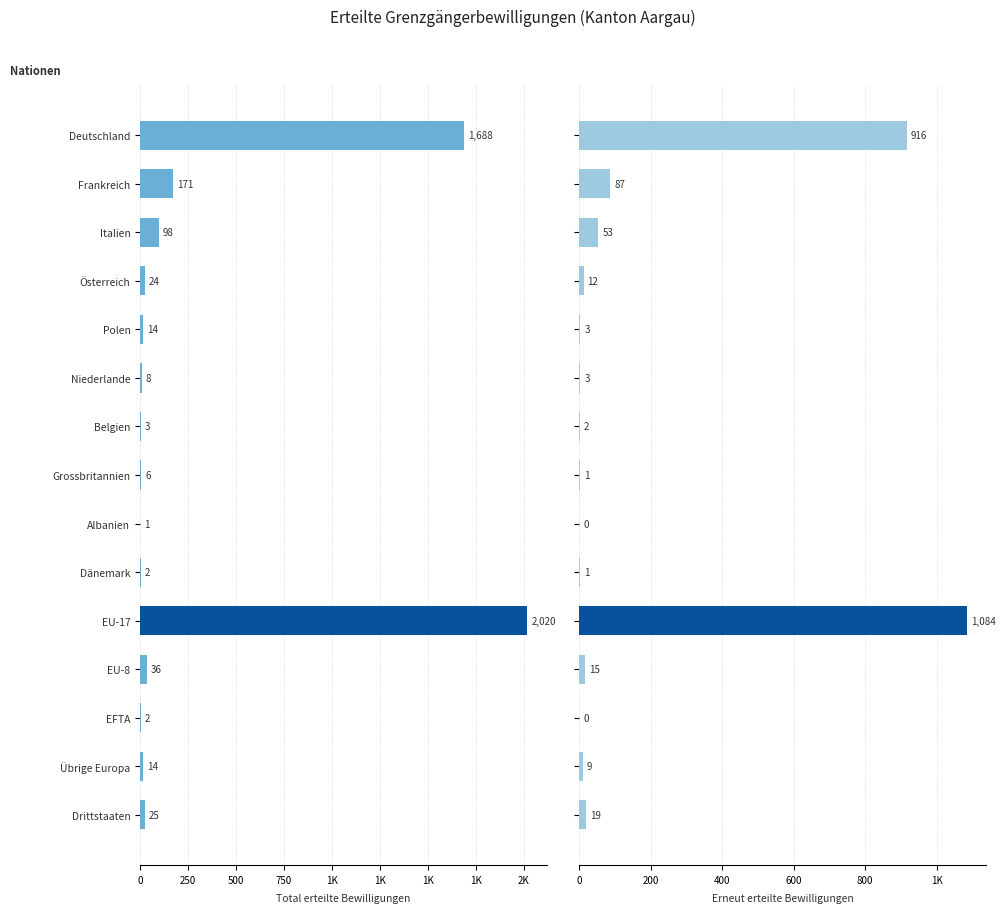

What is the difference between the maximum and minimum values in the Erneut erteilte Bewilligungen series?

1084